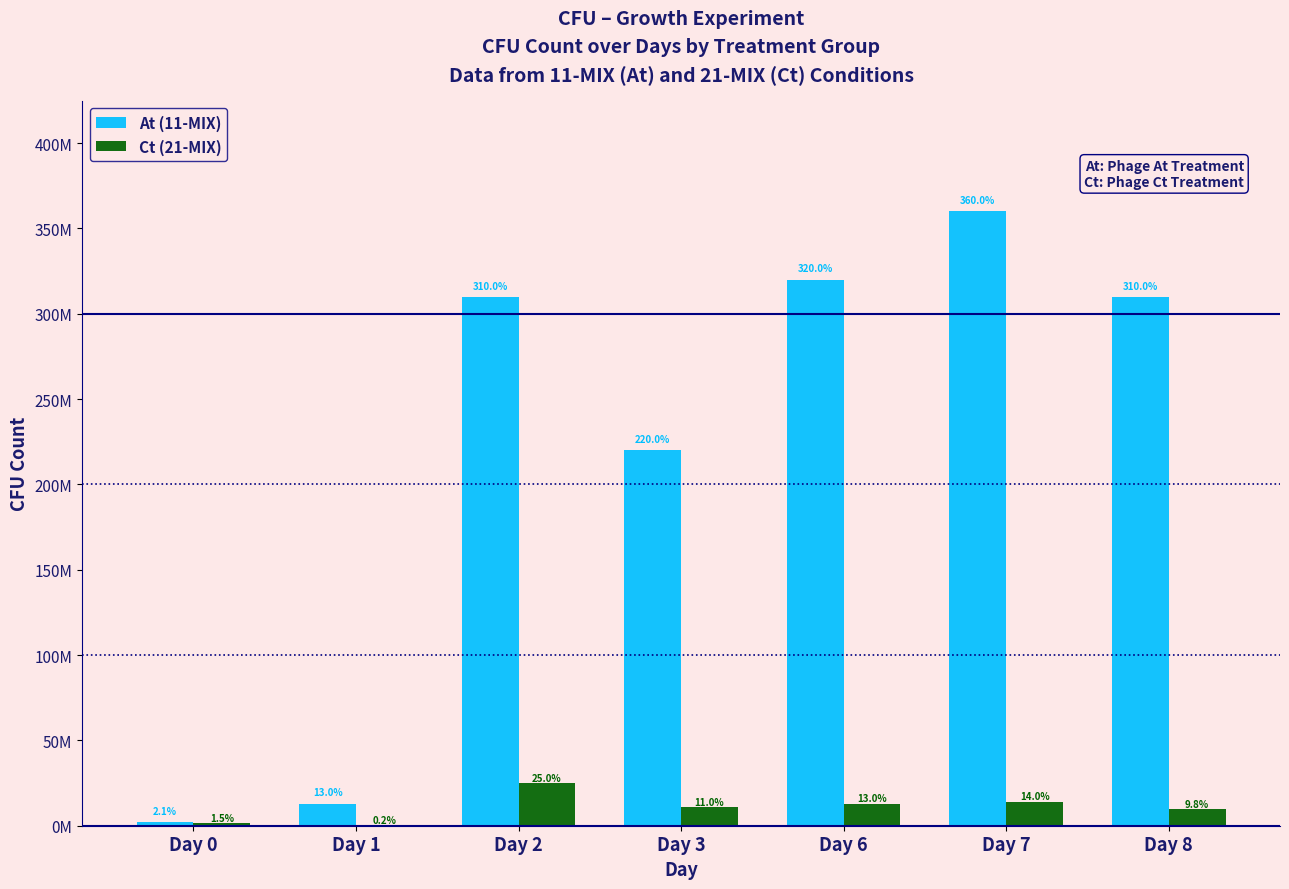

The value of Ct (21-MIX) at Day 7 is 7732869.6. True or false?

False